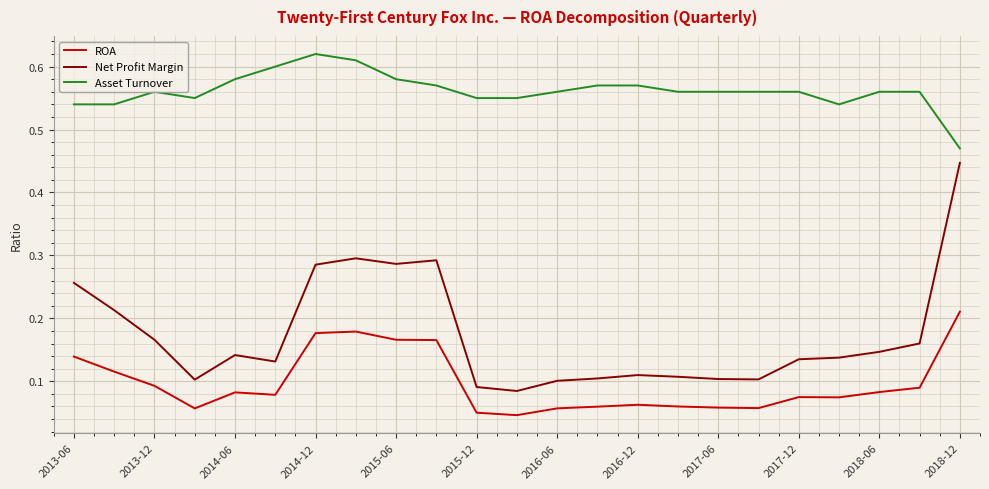

Does the chart display data point markers on the line(s)?

No